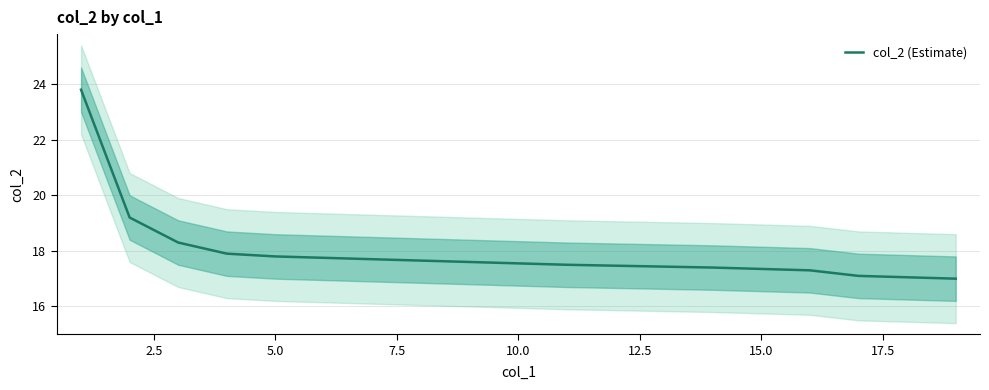

Is it true that the value at 2.5 is 12.2?

False